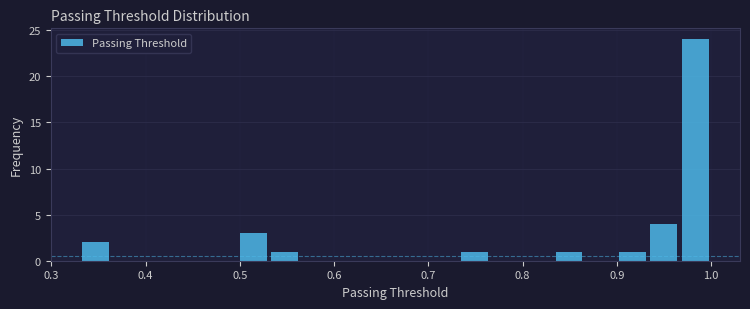

Around what value on the x-axis is the tallest bar? Give the approximate position of its centre, as read against the axis.

0.98